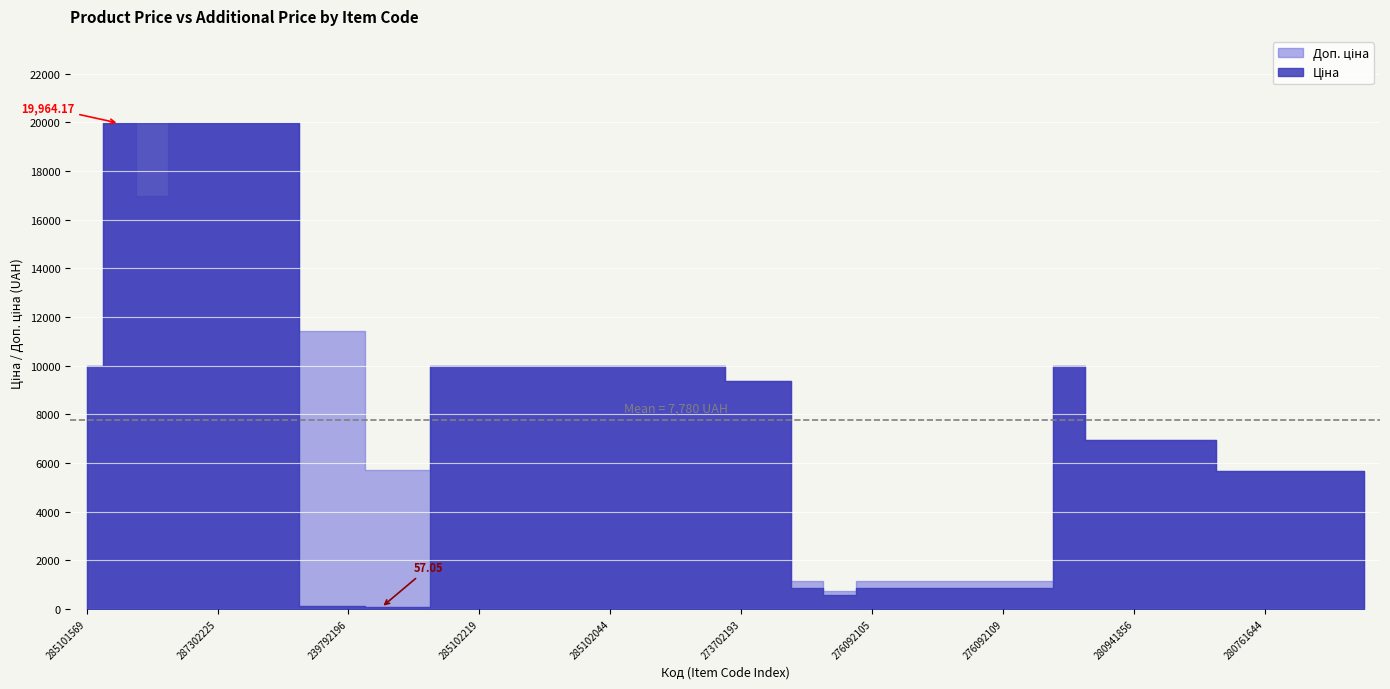

Rank the series by their maximum value, from lowest to highest.

Ціна, Доп. ціна